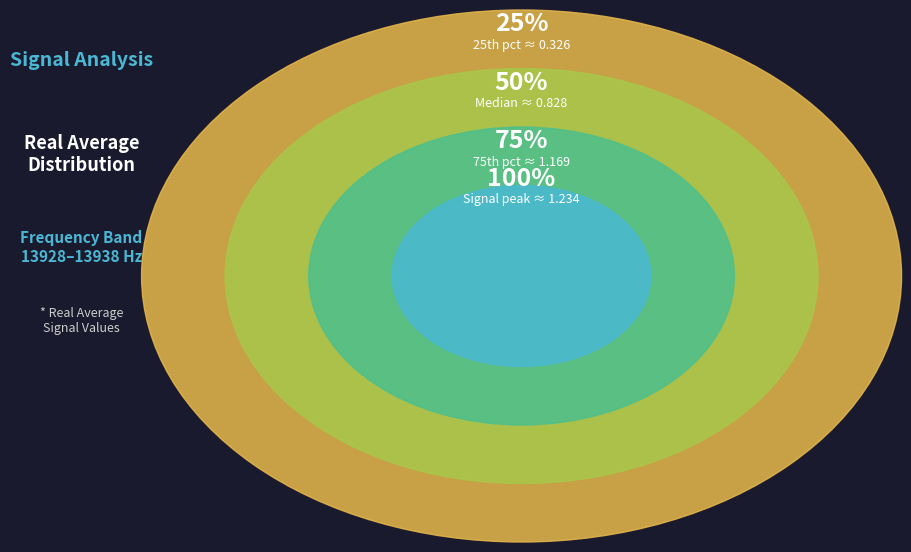

Combined, do 26 and 9 account for over 50%?

No